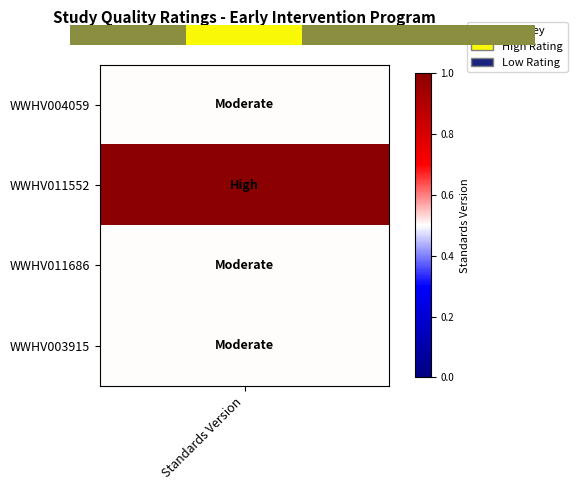

True or false: the data shows 1.0 at 1.

True